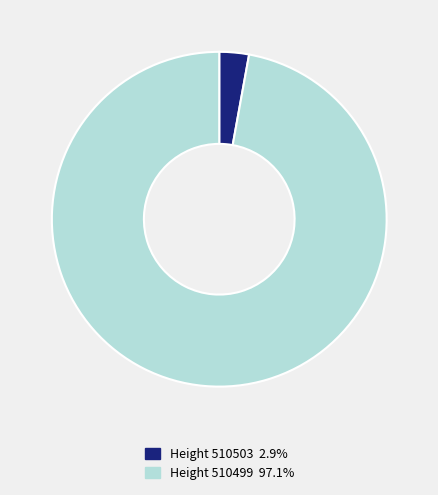

Count the number of slices in the pie.

2